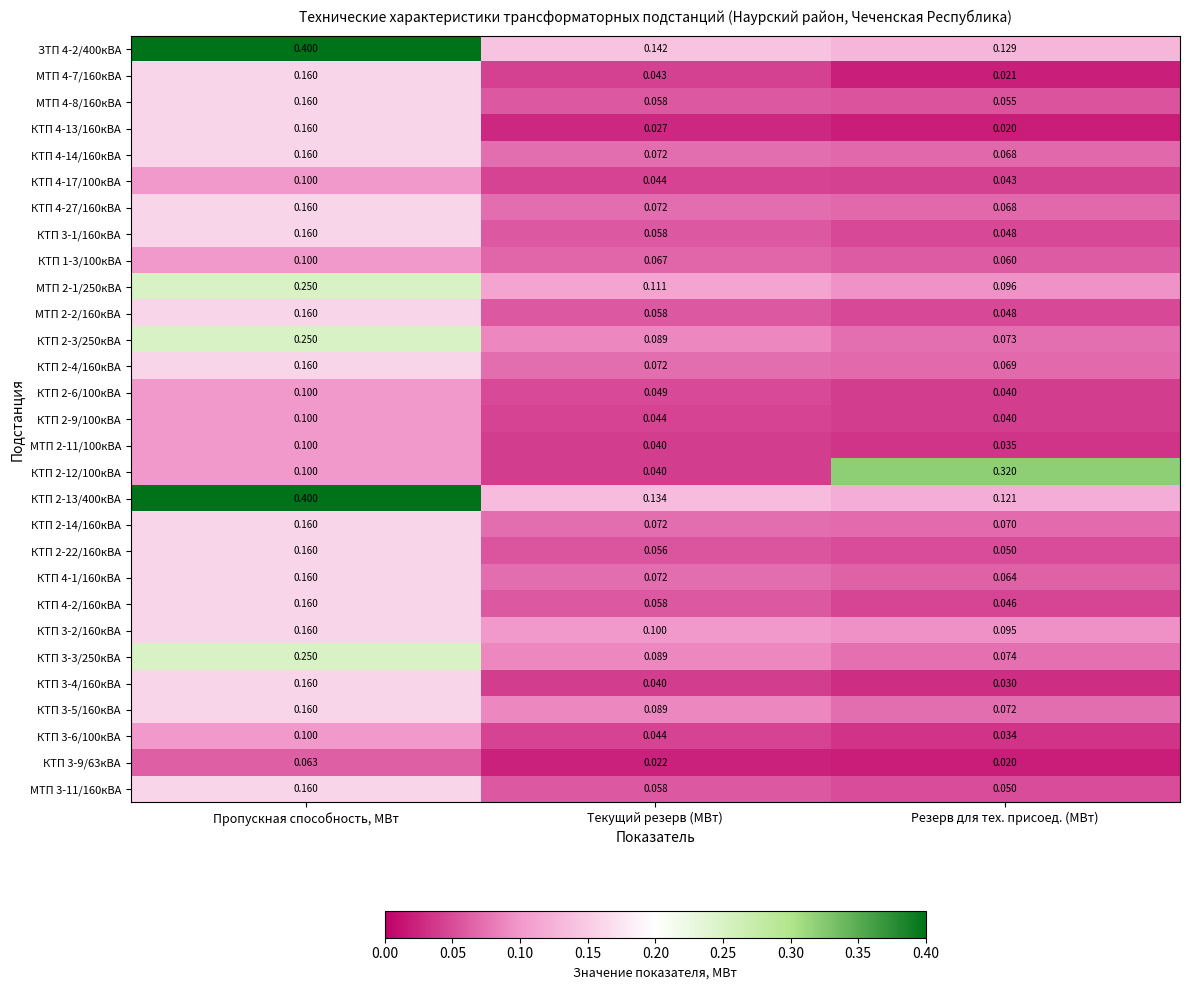

At how many categories does at least one series exceed 0?

3